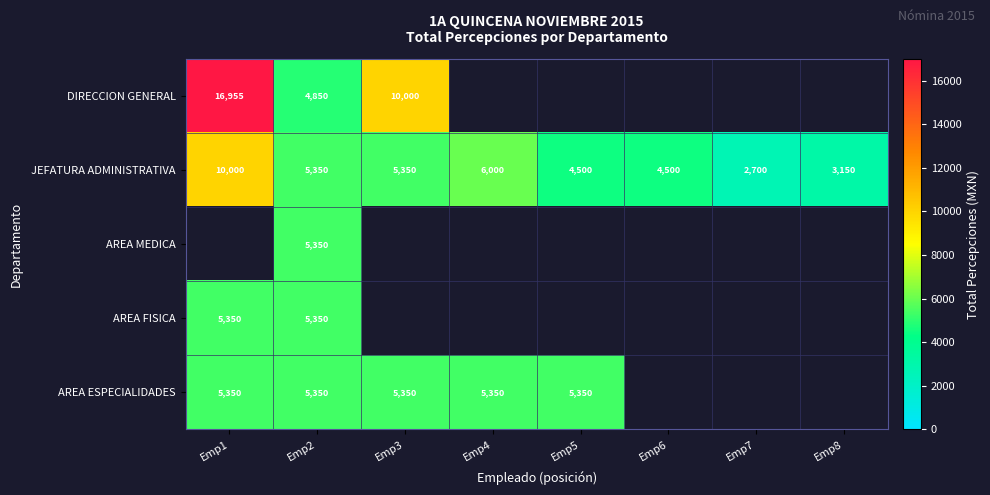

How many values in the JEFATURA ADMINISTRATIVA series exceed 5350?

2